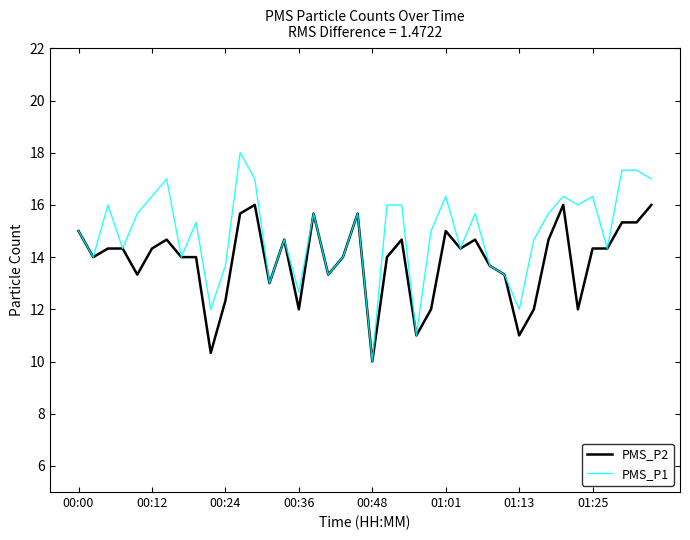

List the series in order of their overall mean, lowest first.

PMS_P2, PMS_P1